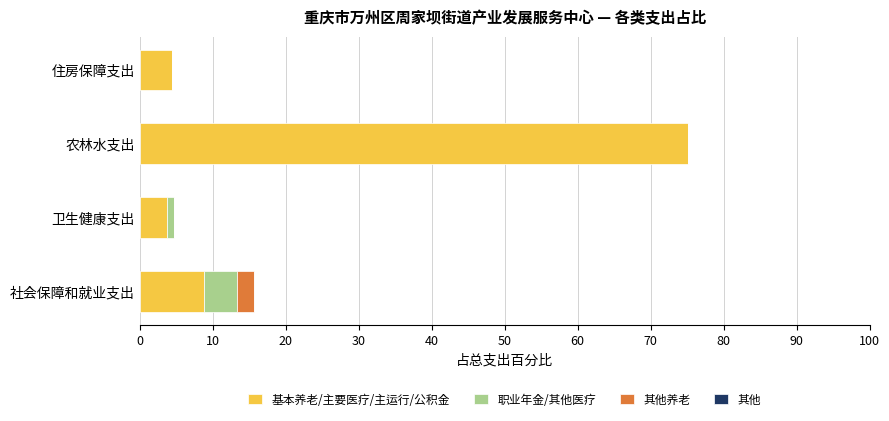

What is the sum of the 基本养老/主要医疗/主运行/公积金 values at 农林水支出 and 社会保障和就业支出?

84.1